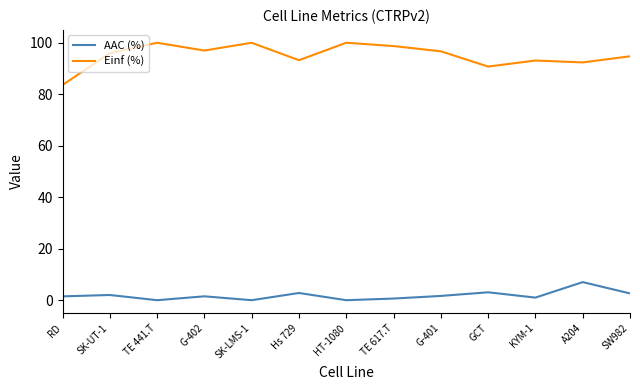

What is the difference between the Einf (%) values at Hs 729 and G-401?

3.4